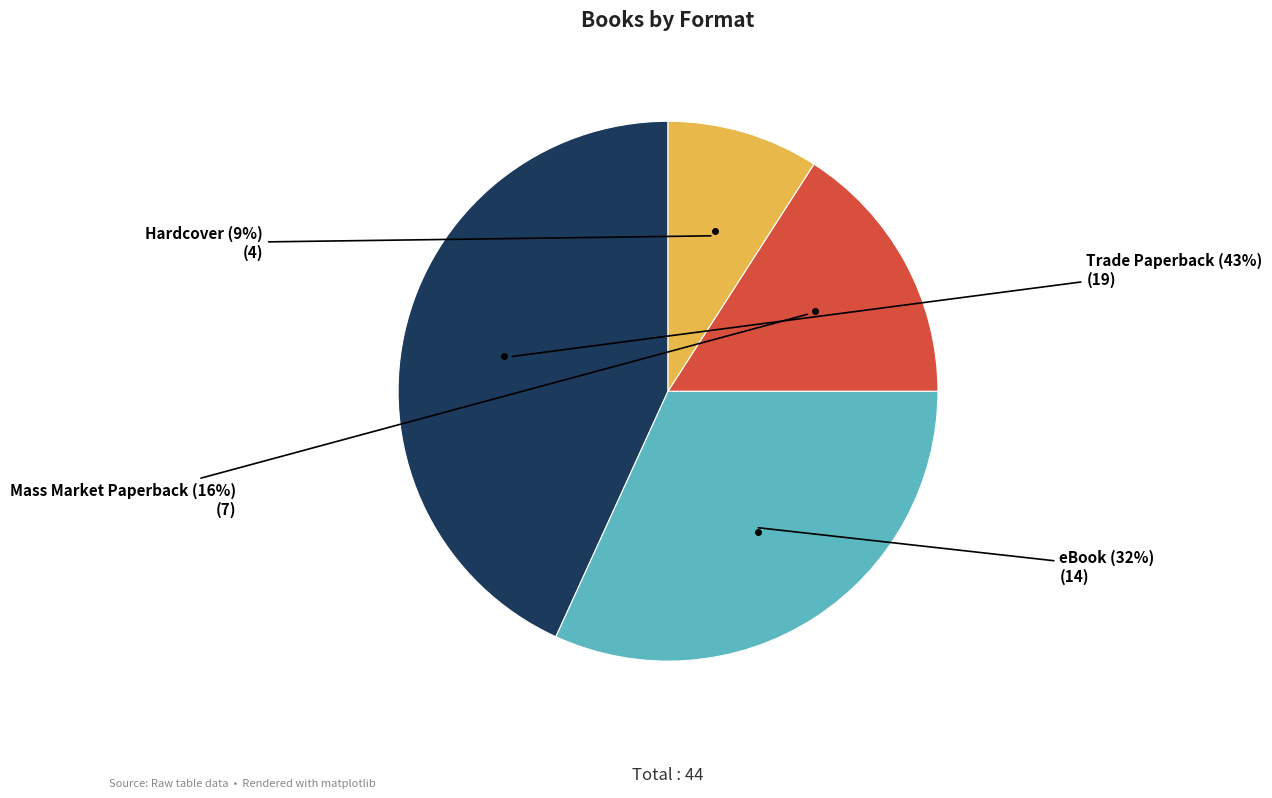

Count the number of slices in the pie.

4